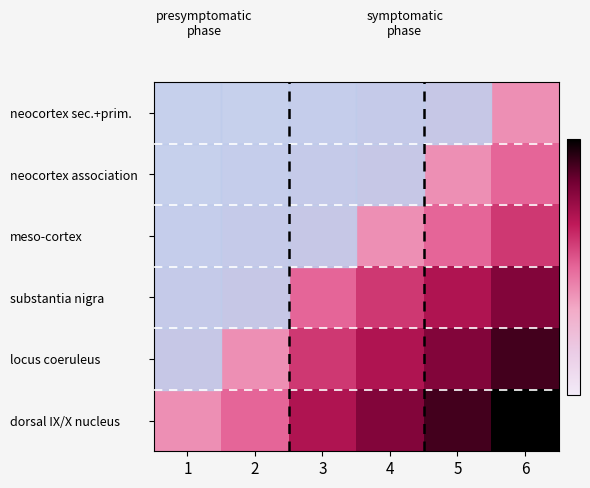

Which has a higher value, 4 or 2?

4